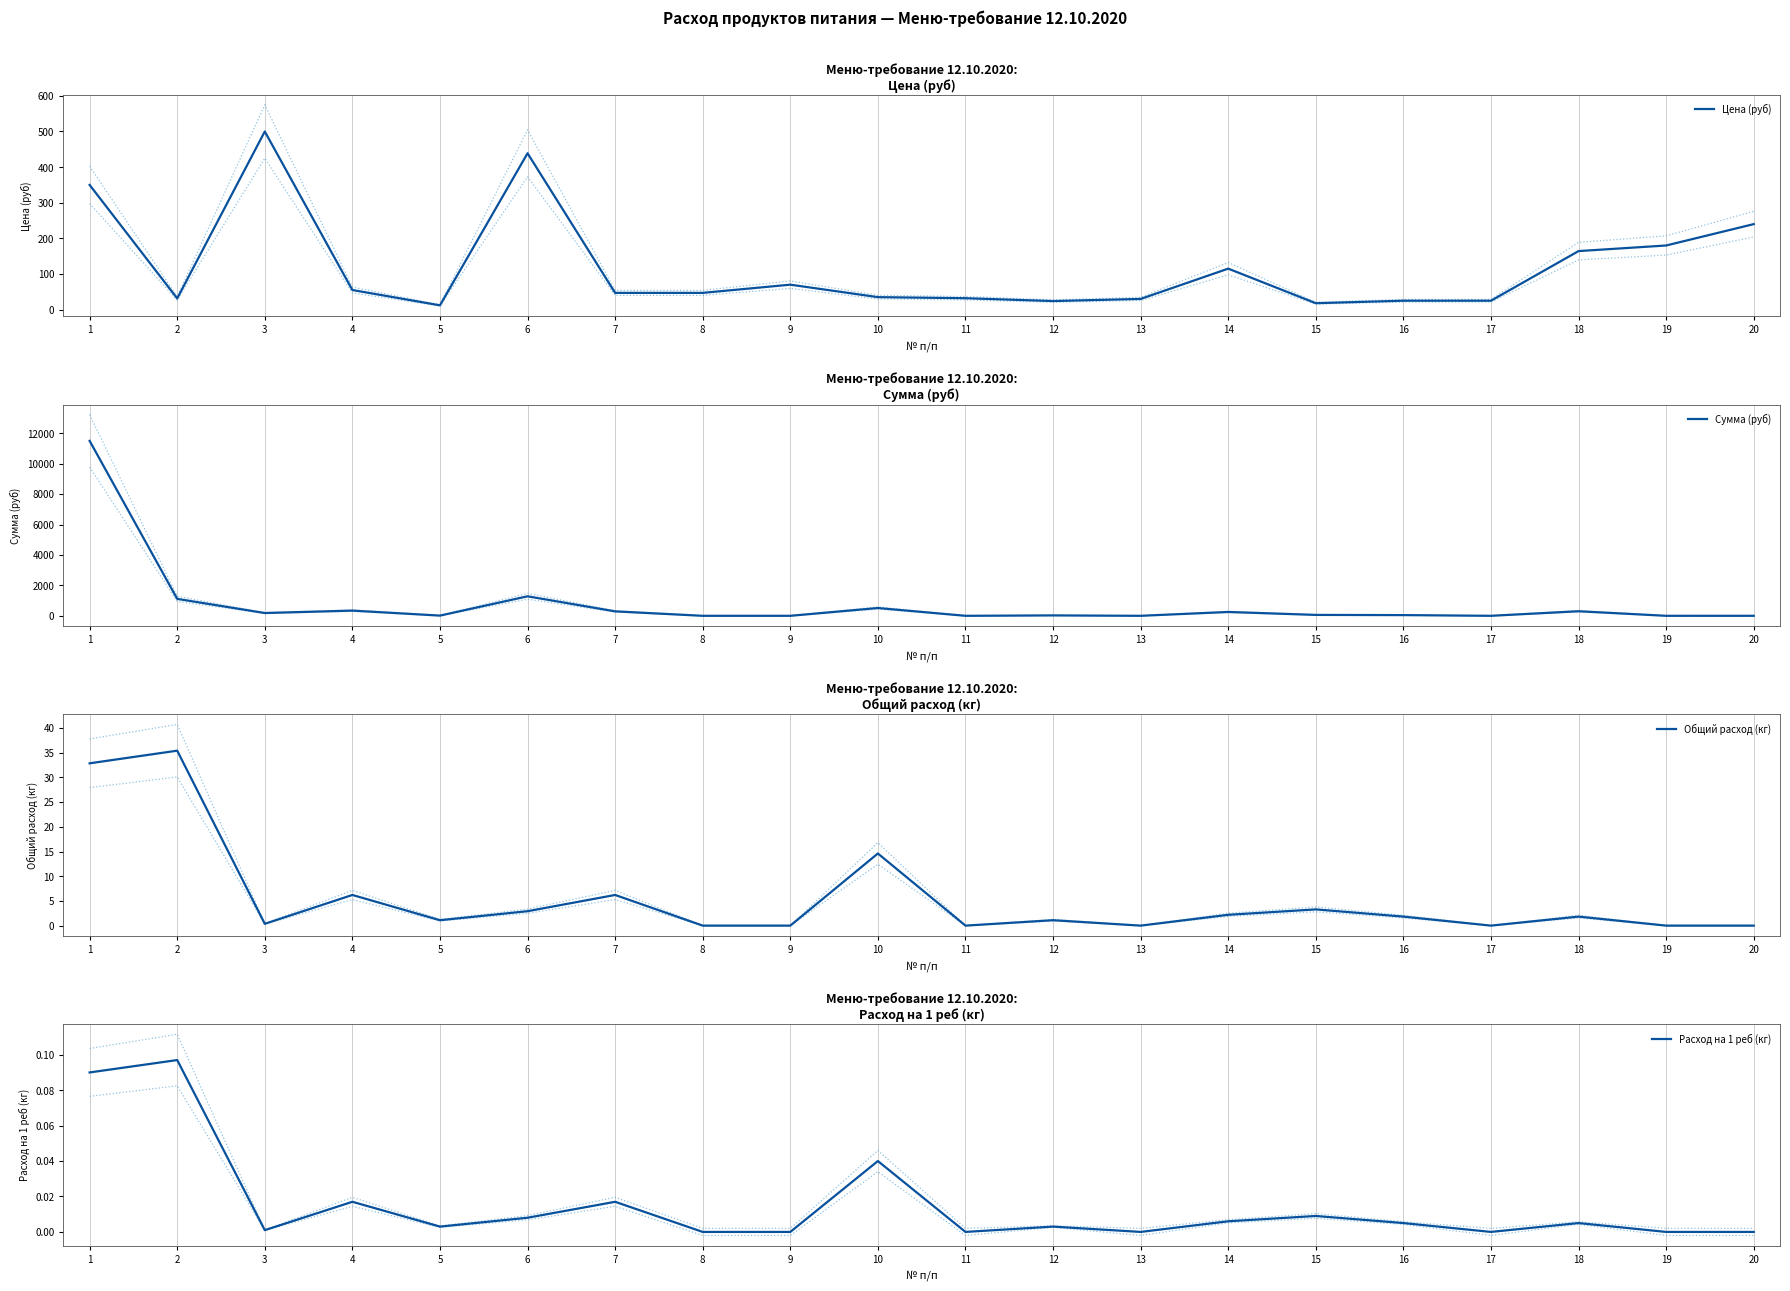

How many data points does each series have?

20